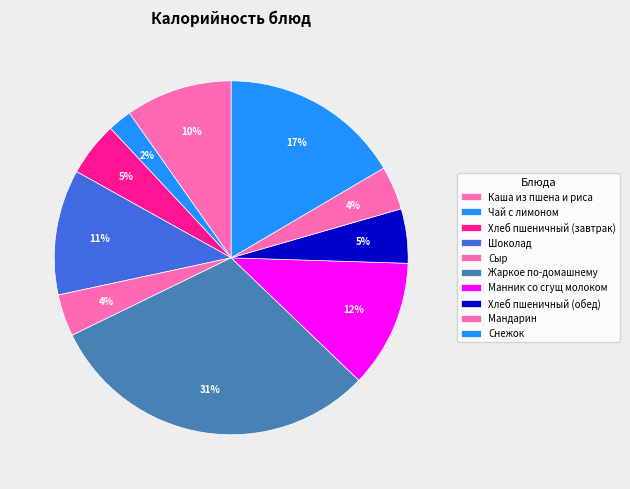

What percentage do Мандарин and Хлеб пшеничный (завтрак) together represent?

9.0%